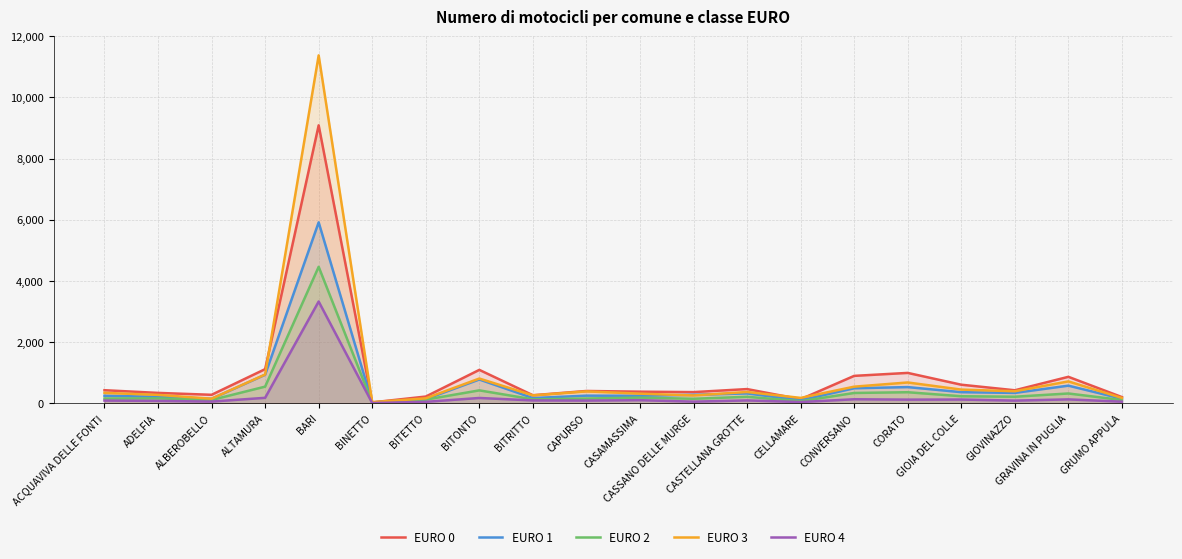

Where is EURO 0 nearest to the value 4558?

ALTAMURA